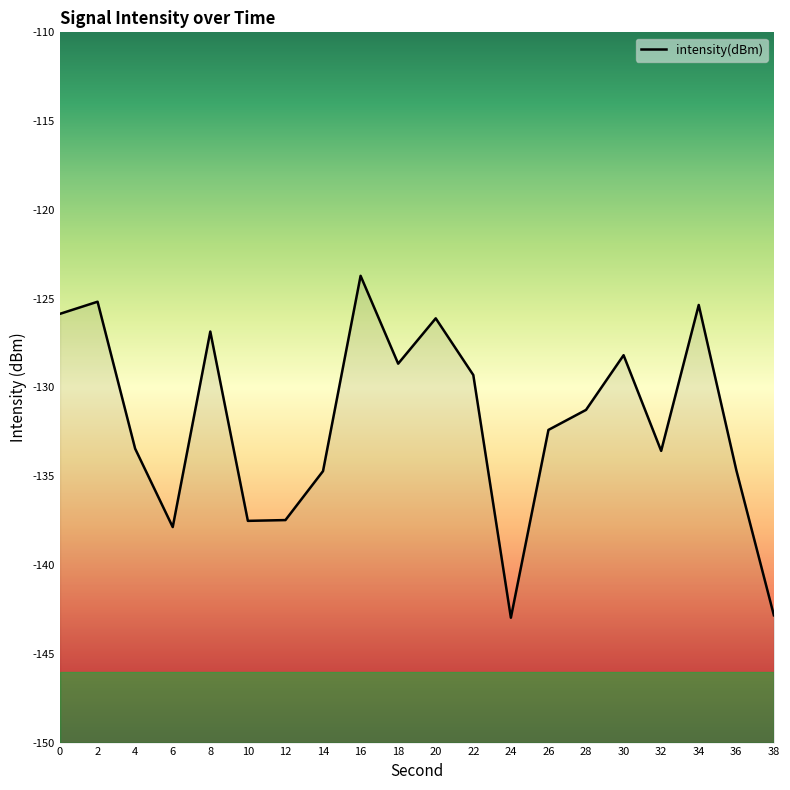

At which category does the data reach its first local peak?

2